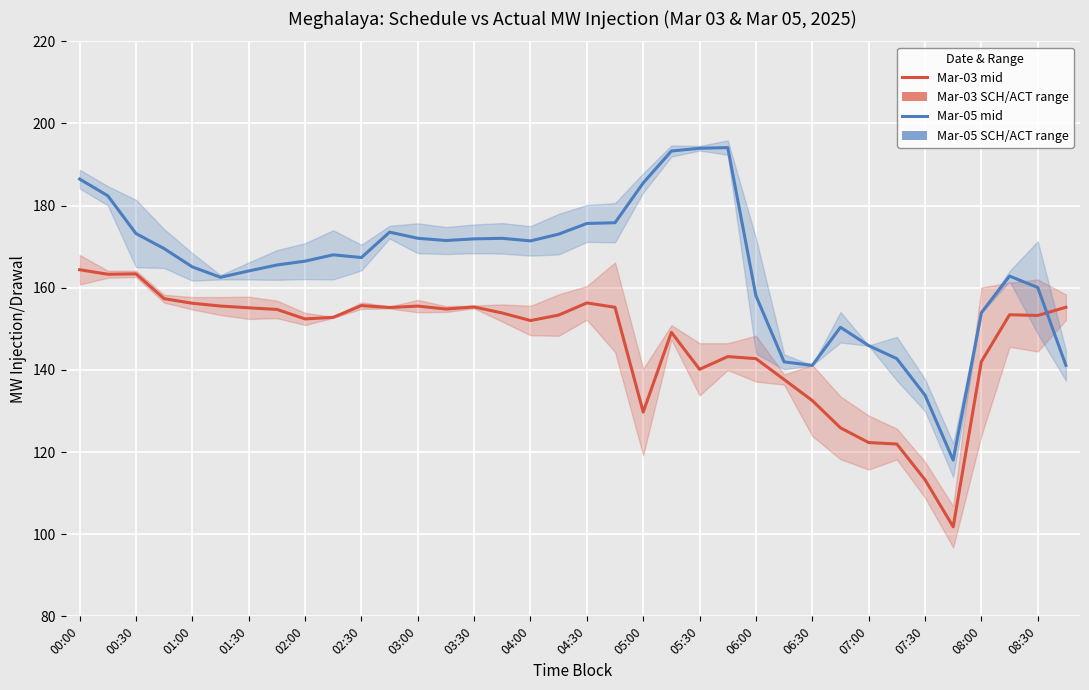

True or false: Mar-05 (Sch/Act avg) has a value of 194.0 at 05:30.

True